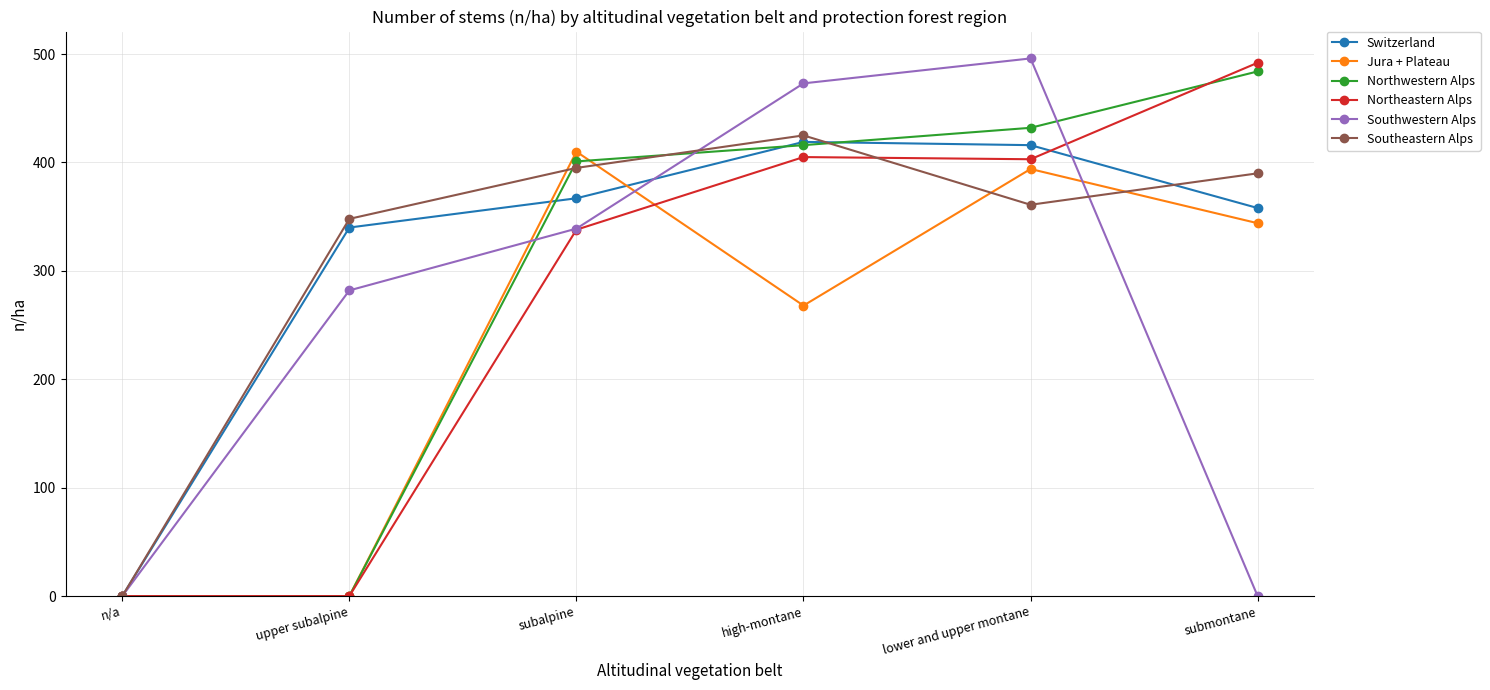

What is the difference between the second highest and minimum values in the Jura + Plateau series?

394